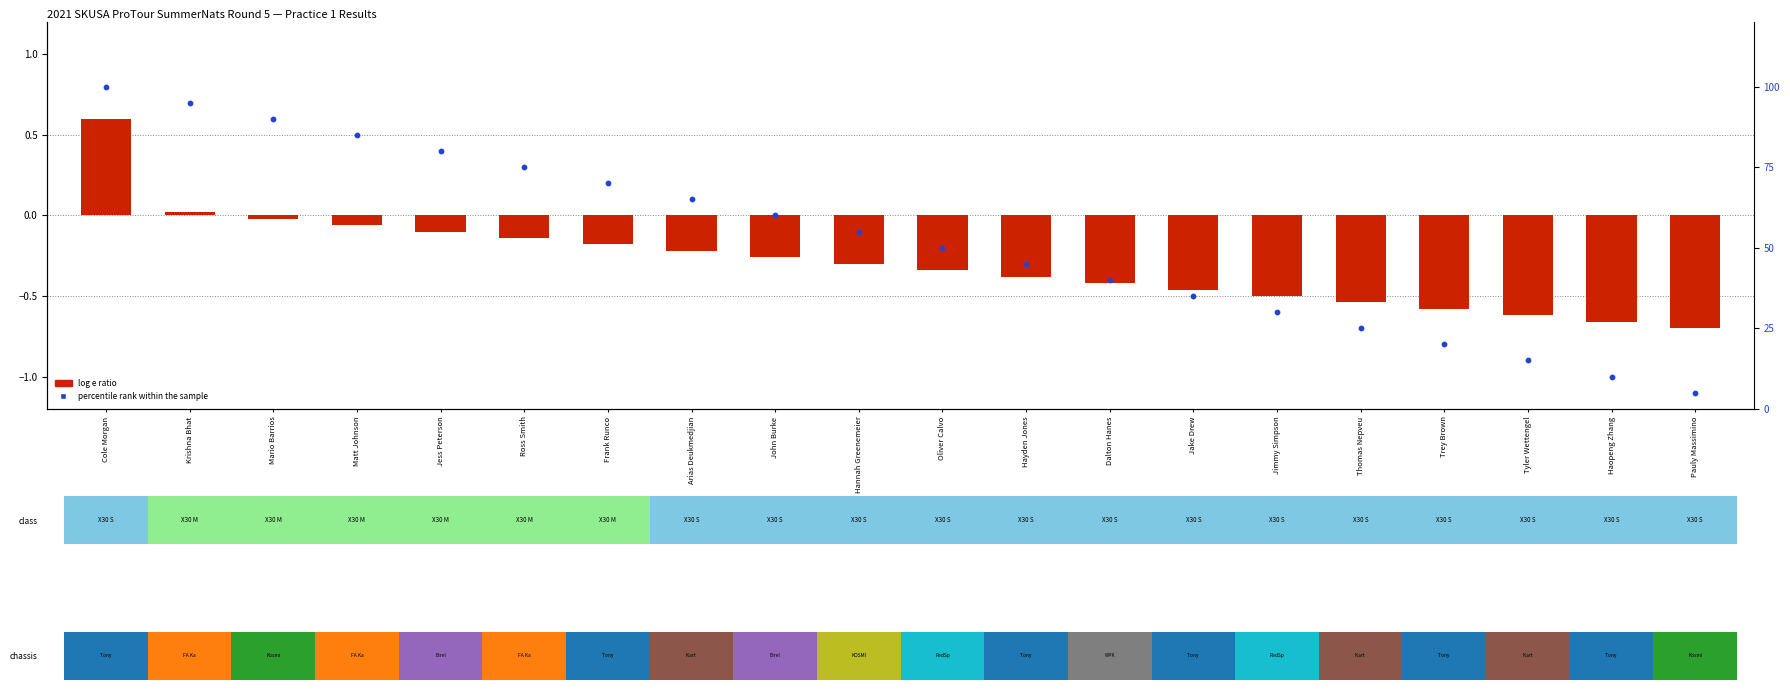

How many data points does each series have?

20